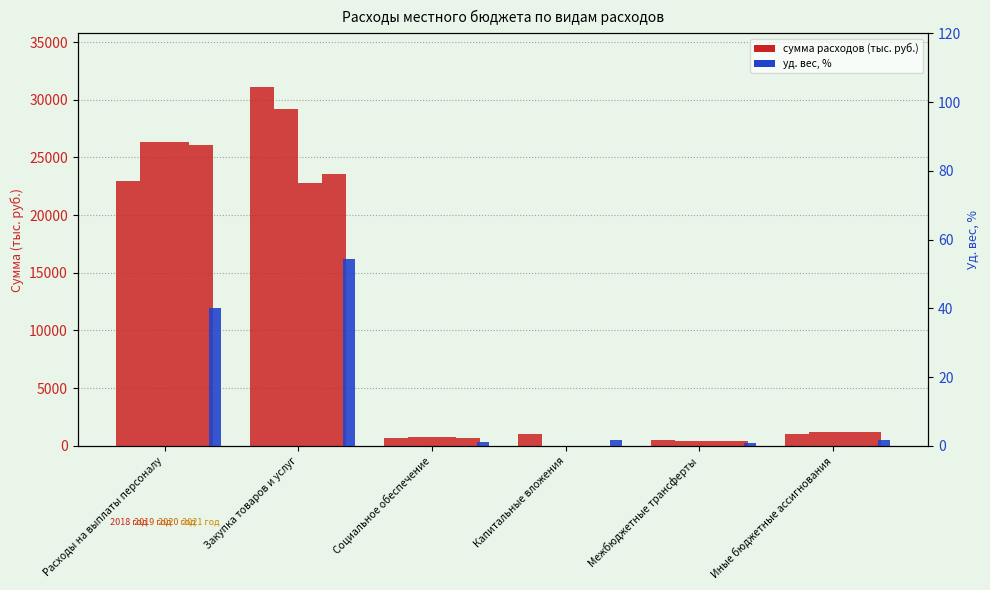

Reading left to right, extract all data points from this chart.

2018 год: Расходы на выплаты персоналу=22919.7	Закупка товаров и услуг=31095.6	Социальное обеспечение=670.7	Капитальные вложения=1000.0	Межбюджетные трансферты=465.1	Иные бюджетные ассигнования=1024.7
2019 год: Расходы на выплаты персоналу=26350.1	Закупка товаров и услуг=29193.2	Социальное обеспечение=795.2	Капитальные вложения=0.0	Межбюджетные трансферты=415.8	Иные бюджетные ассигнования=1231.7
2020 год: Расходы на выплаты персоналу=26361.2	Закупка товаров и услуг=22807.9	Социальное обеспечение=795.2	Капитальные вложения=0.0	Межбюджетные трансферты=421.9	Иные бюджетные ассигнования=1196.7
2021 год: Расходы на выплаты персоналу=26106.5	Закупка товаров и услуг=23603.7	Социальное обеспечение=720.2	Капитальные вложения=0.0	Межбюджетные трансферты=430.6	Иные бюджетные ассигнования=1196.7
Уд. вес, %: Расходы на выплаты персоналу=40.1	Закупка товаров и услуг=54.4	Социальное обеспечение=1.2	Капитальные вложения=1.8	Межбюджетные трансферты=0.8	Иные бюджетные ассигнования=1.8